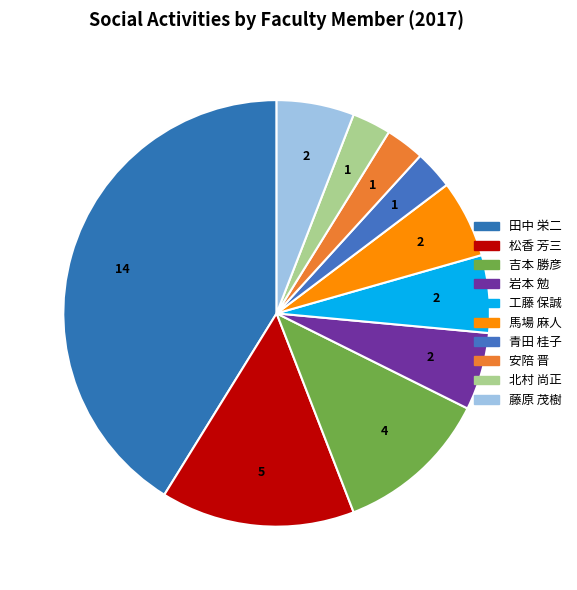

To the nearest percent, what is the average slice percentage?

10%